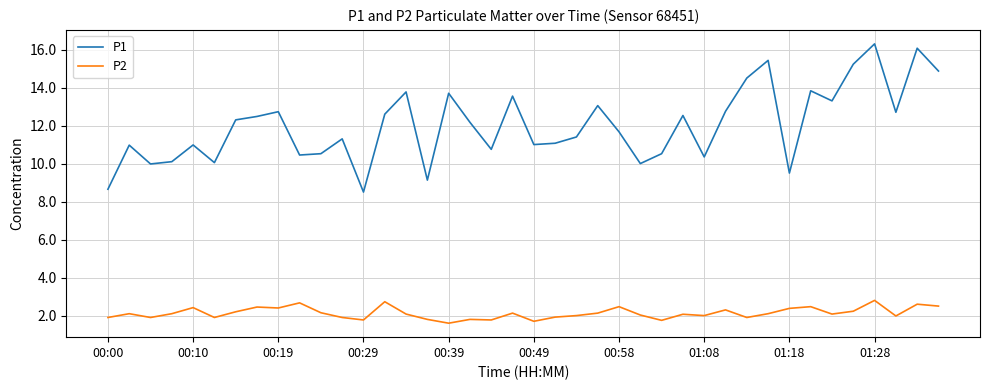

What is the maximum value shown in the chart?

16.3